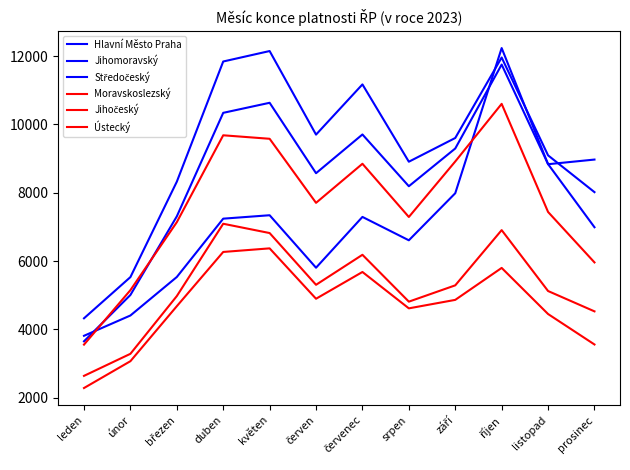

Does the chart display data point markers on the line(s)?

No